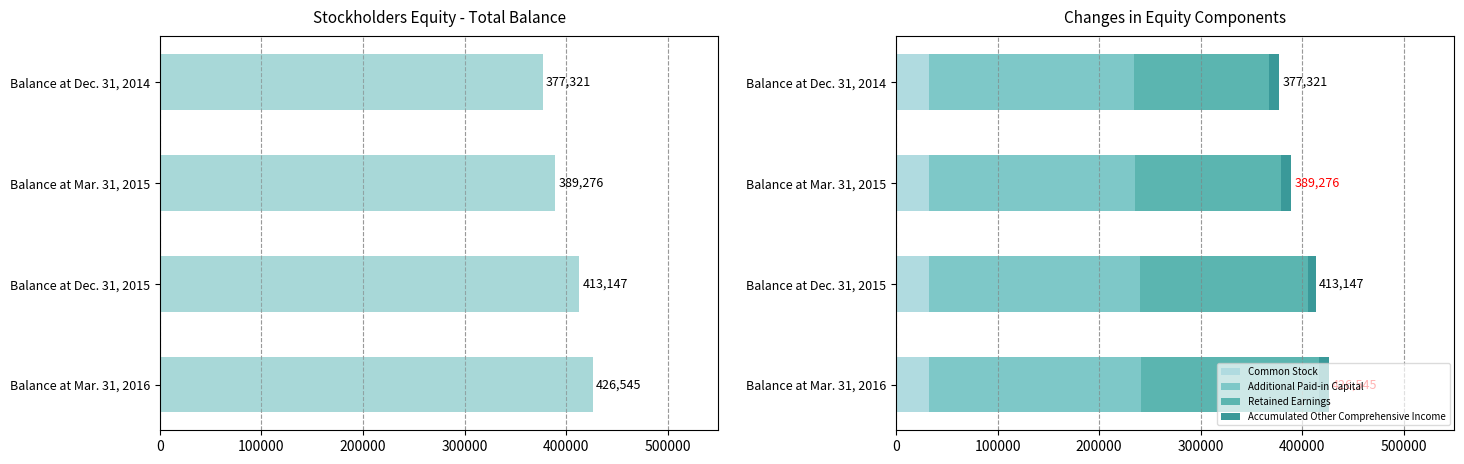

Reading right to left, extract all data points from this chart.

Total: 426545	413147	389276	377321
Common Stock: 32415	32373	32155	32078
Additional Paid-in Capital: 208456	207429	203193	201948
Retained Earnings: 175485	166303	143327	133129
Accumulated Other Comprehensive Income: 10189	7042	10601	10166